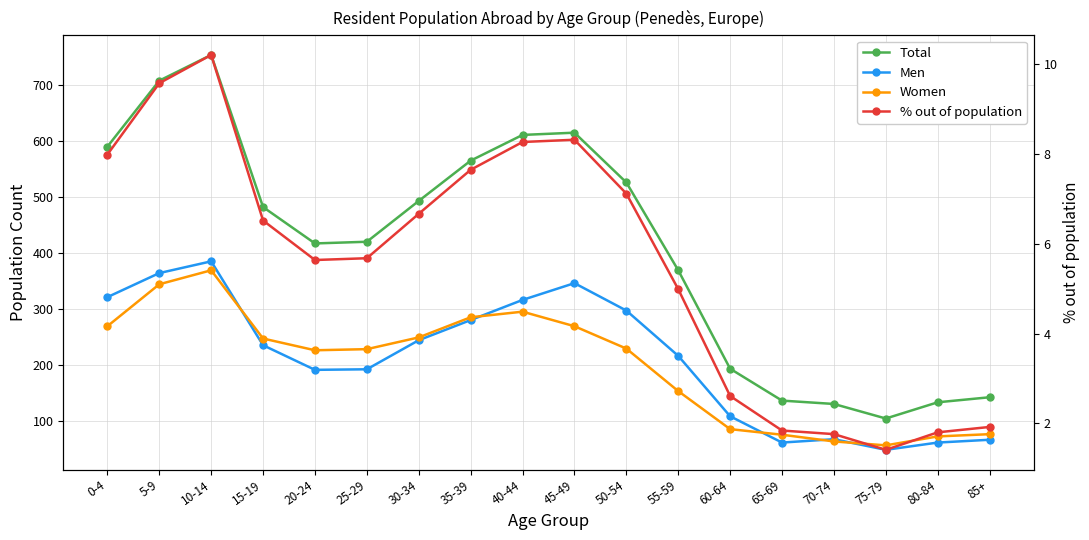

At which category does Total reach its first local peak?

10-14